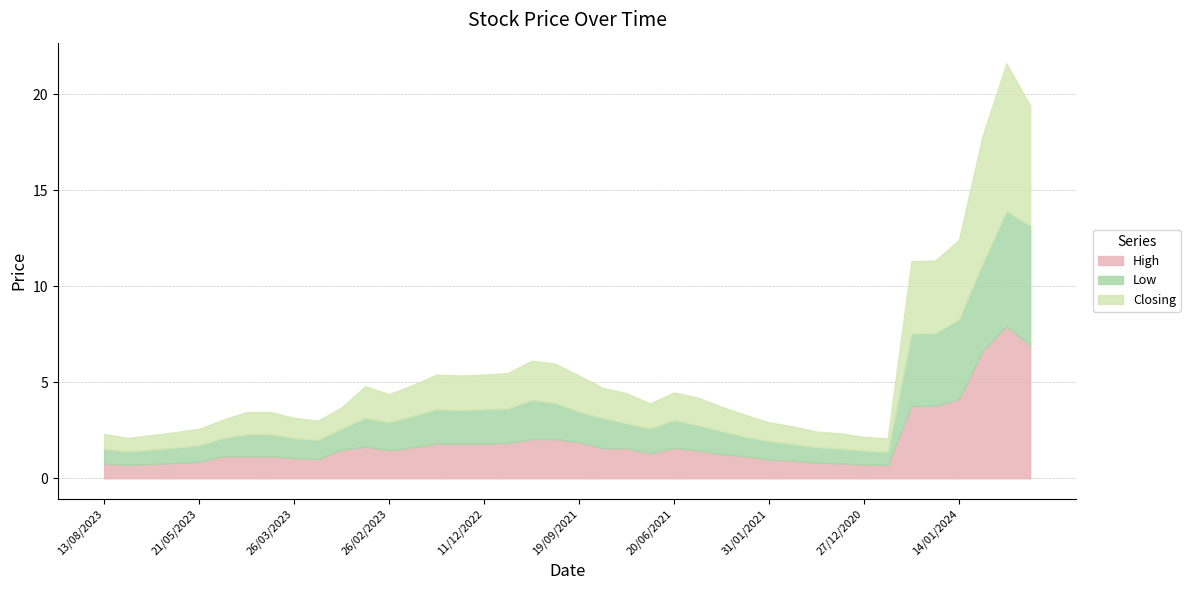

What is the label of the 1st point from the right?

25/02/2024